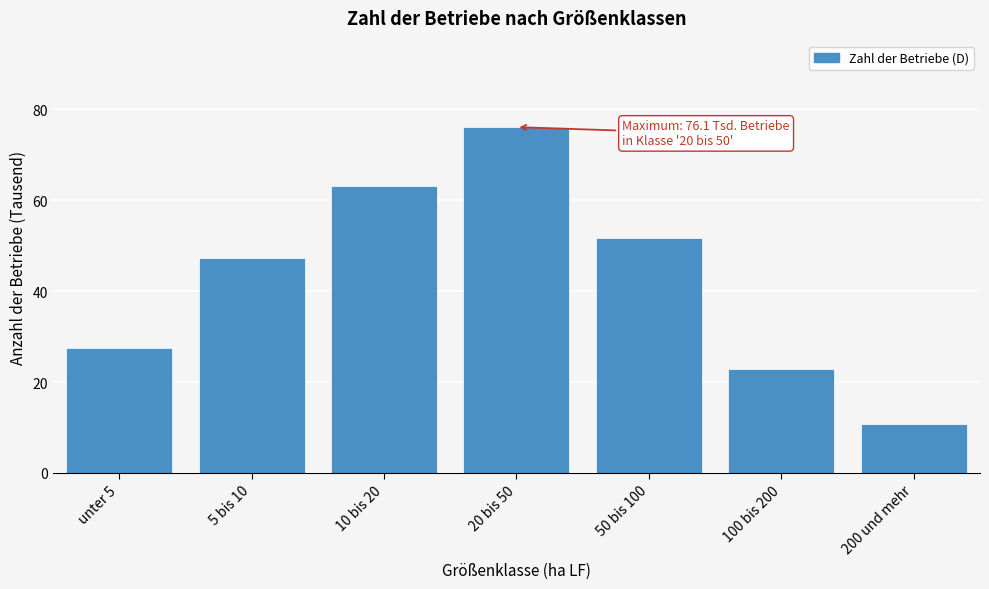

Reading left to right, transcribe all the data shown in this chart.

27.4	47.3	63.2	76.1	51.6	22.8	10.8